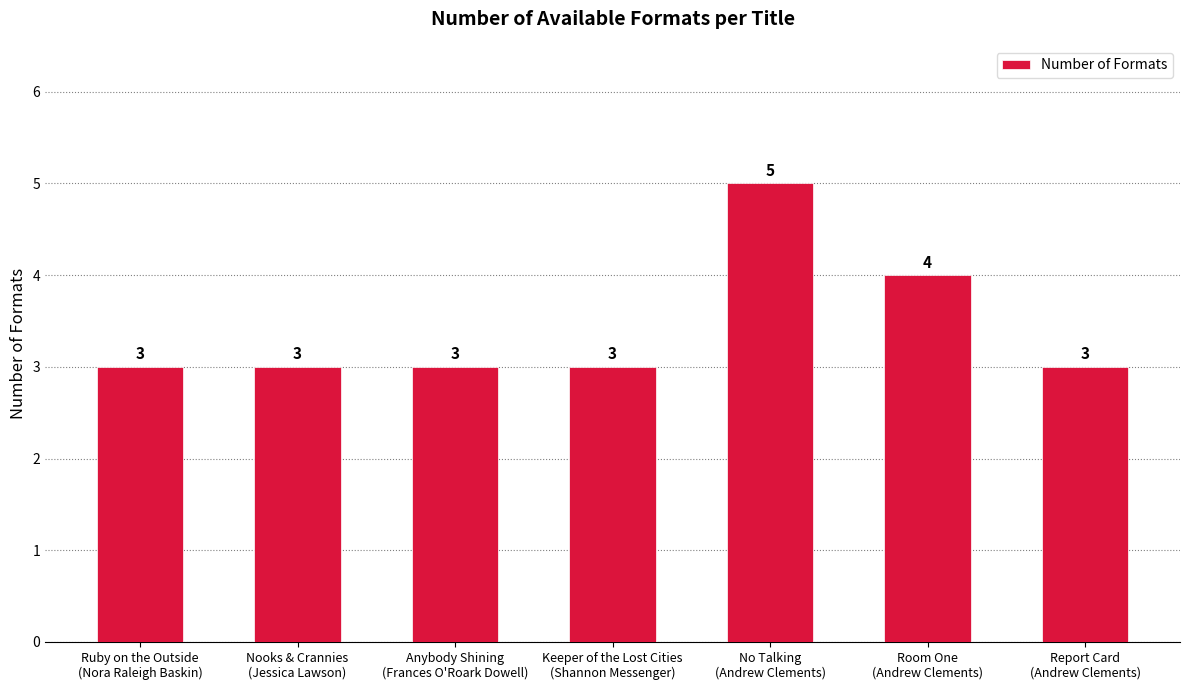

Count the values in the range 3 to 4.

6